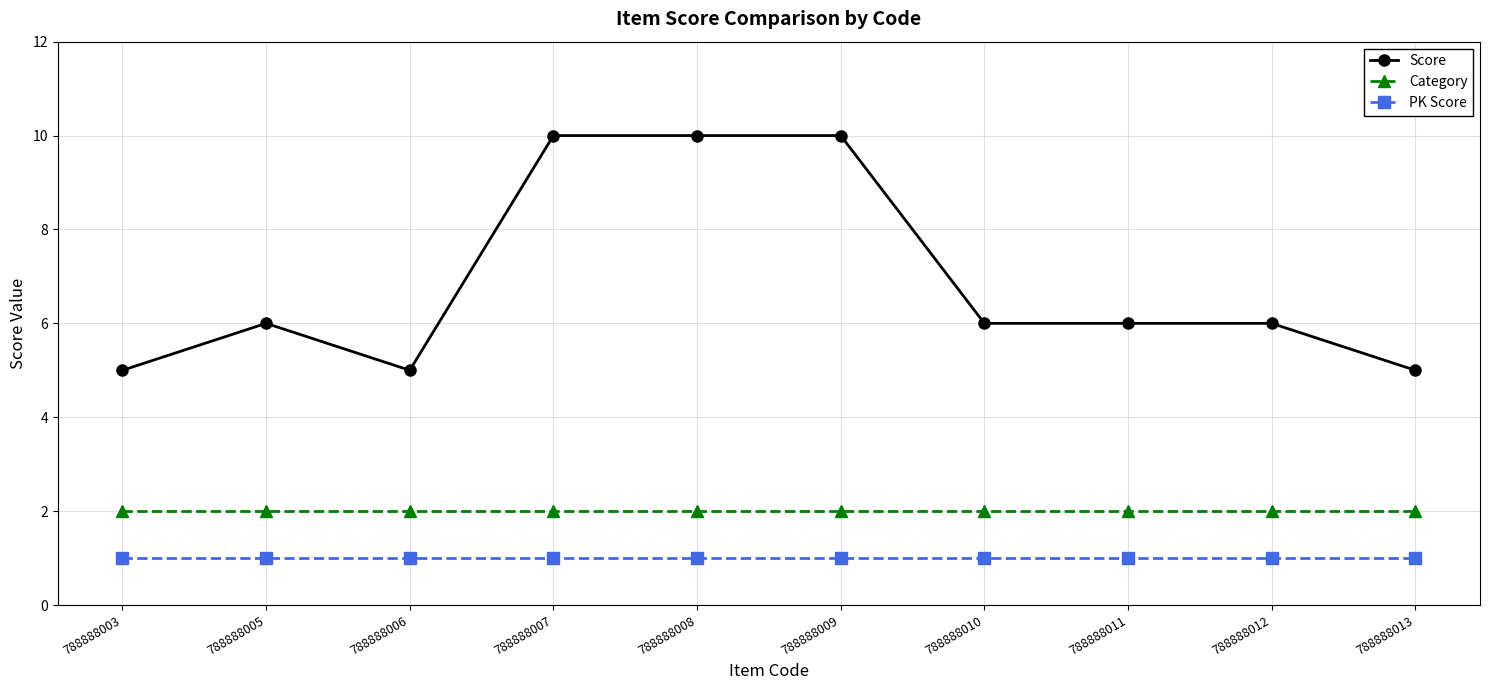

True or false: Category and Score cross at least once.

False